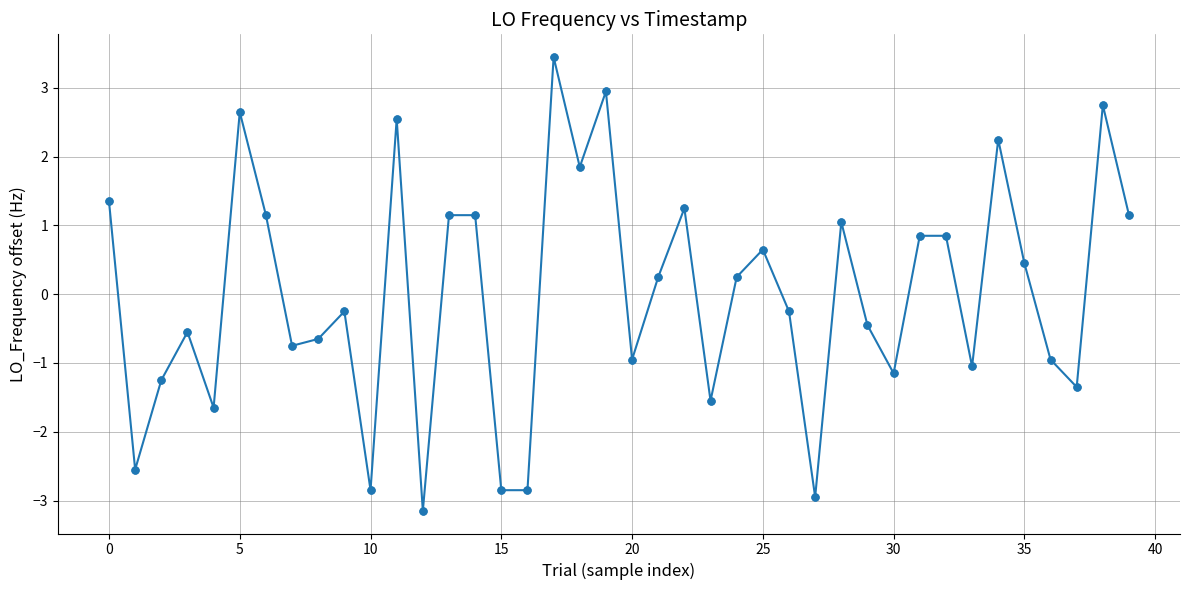

What is the minimum value shown in the chart?

-3.2